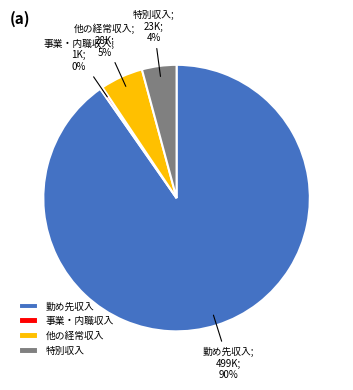

Which slice is the smallest?

事業・内職収入